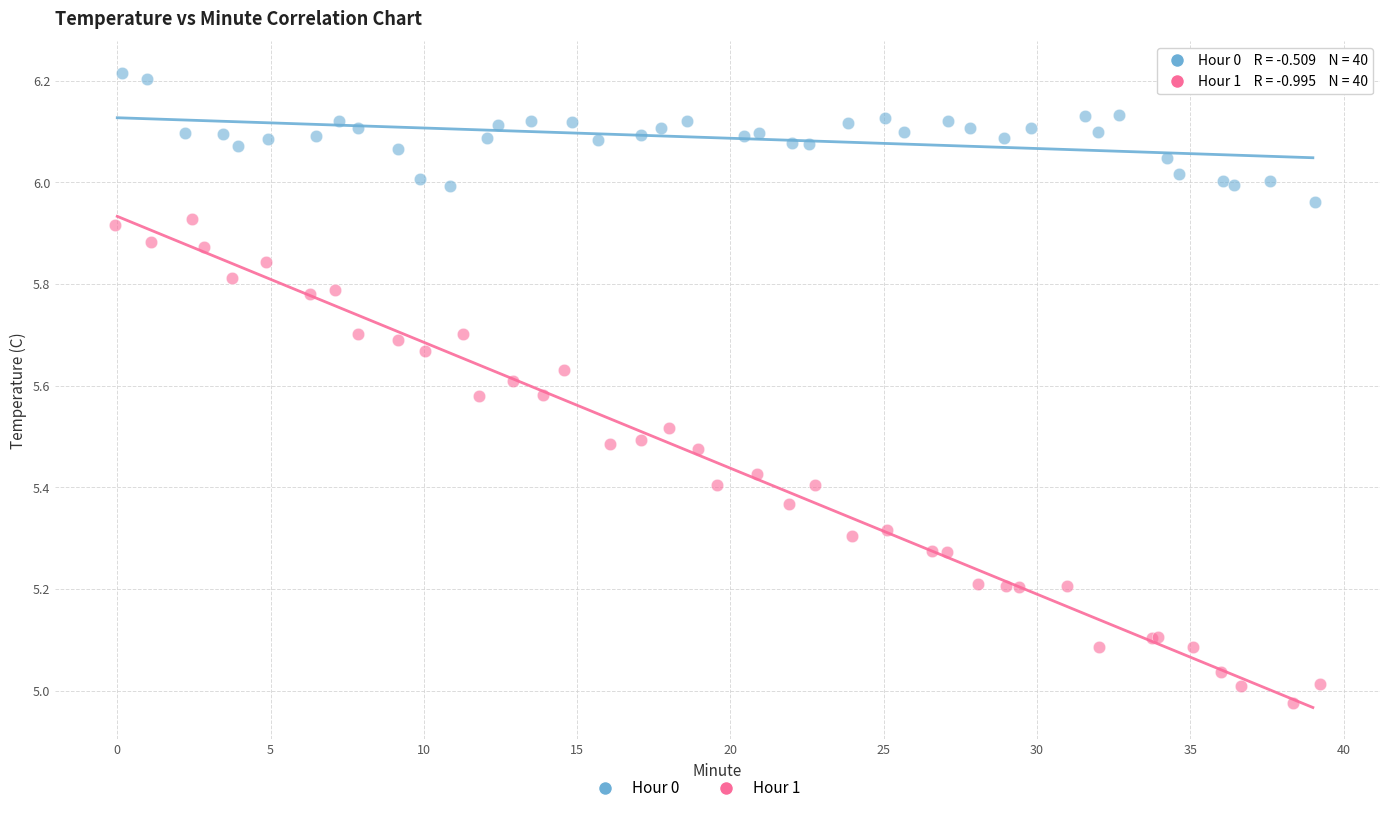

Which series reaches the maximum Y coordinate?

Hour 0